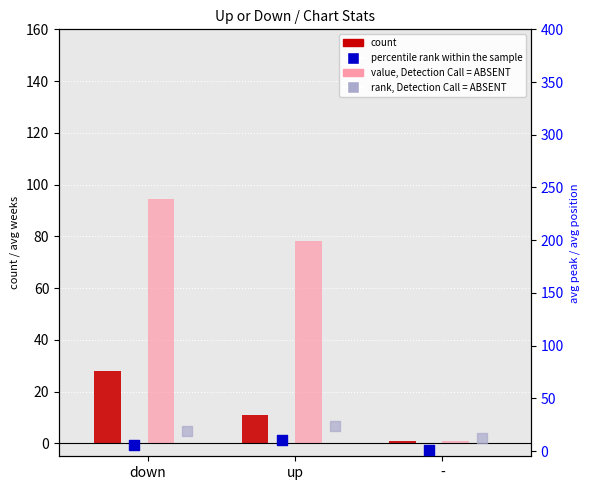

At which category is the sum across all series the highest?

down